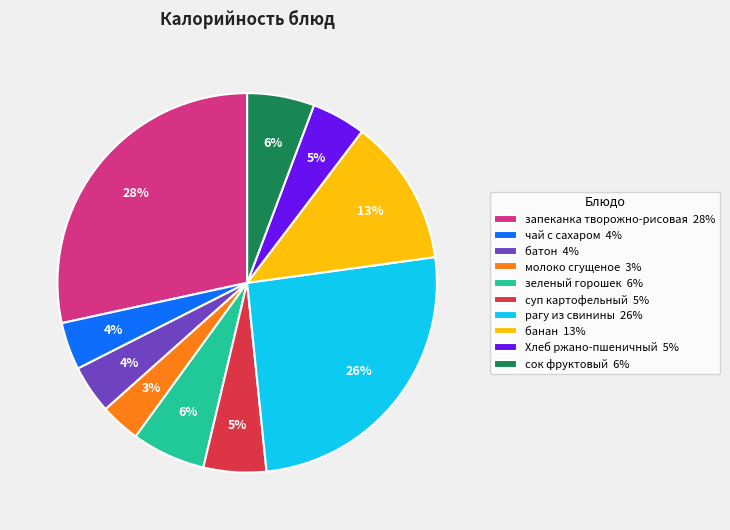

Between зеленый горошек 6% and чай с сахаром 4%, which is larger?

зеленый горошек 6%